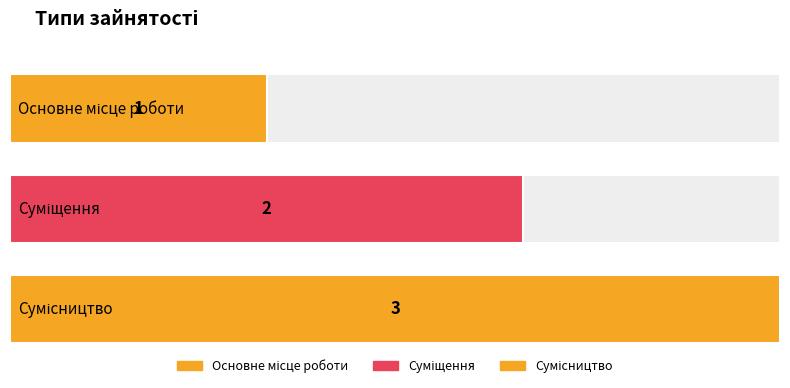

The chart shows a value of 3 at Суміщення. True or false?

False